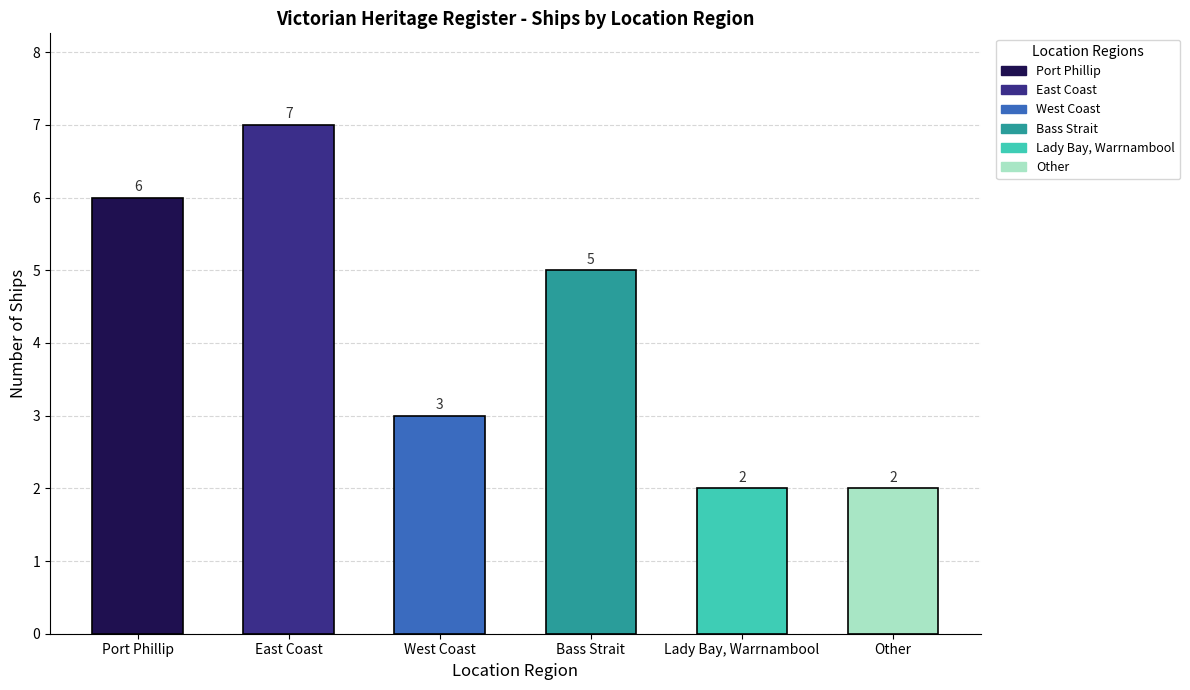

The chart shows a value of 3 at East Coast. True or false?

False